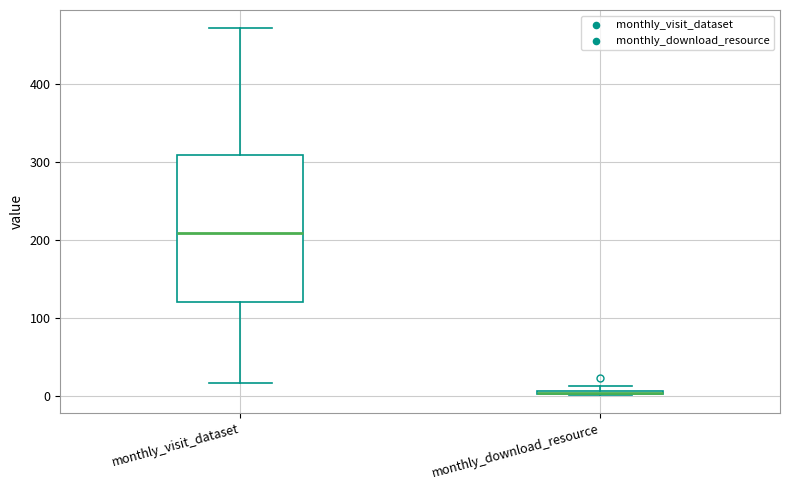

Which box is the tallest, from its lower edge to its upper edge?

monthly_visit_dataset